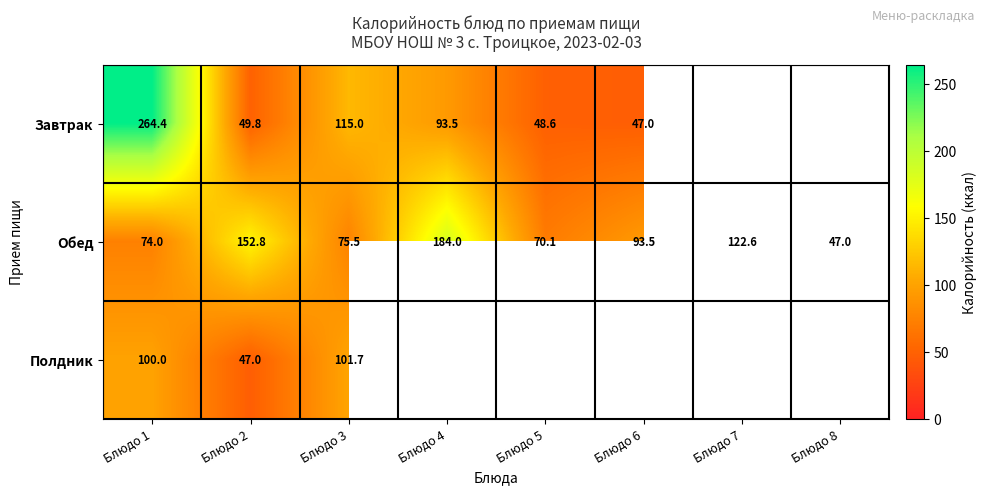

Rank the categories by Обед value from highest to lowest.

Блюдо 4, Блюдо 2, Блюдо 7, Блюдо 6, Блюдо 3, Блюдо 1, Блюдо 5, Блюдо 8